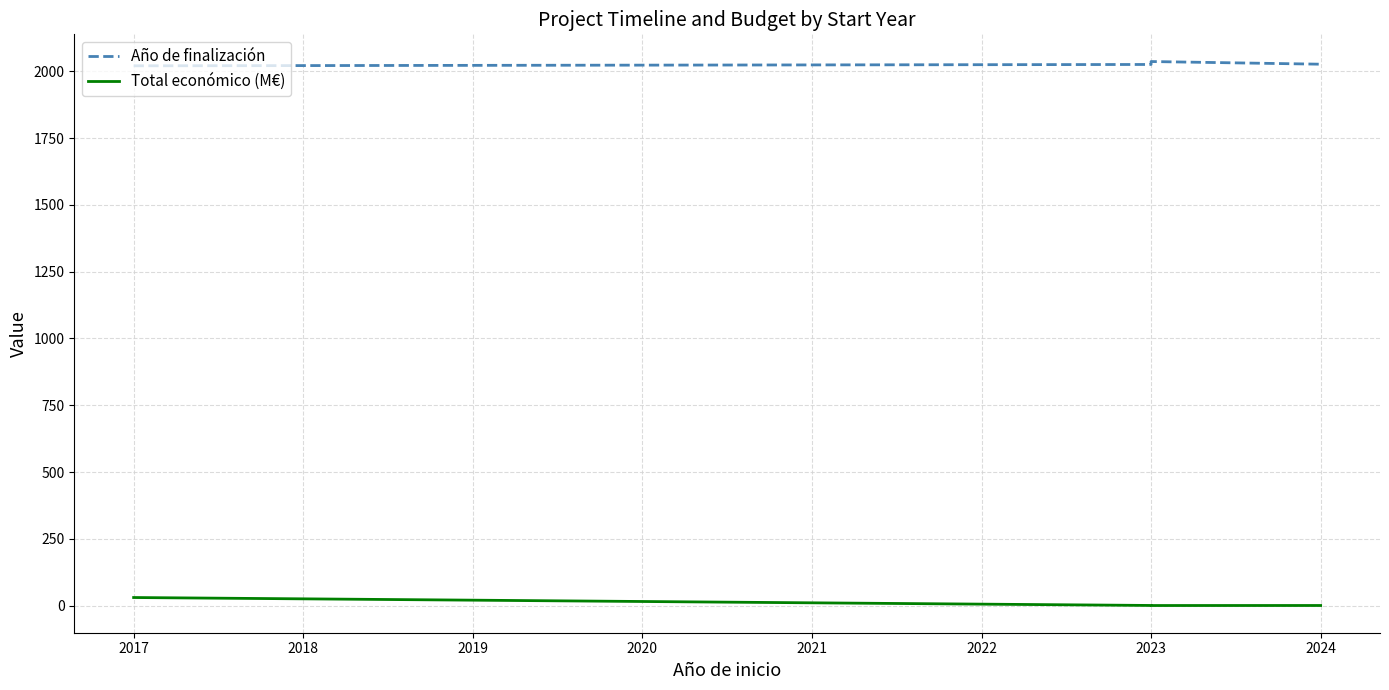

What is the maximum value for Total económico (M€)?

30.0